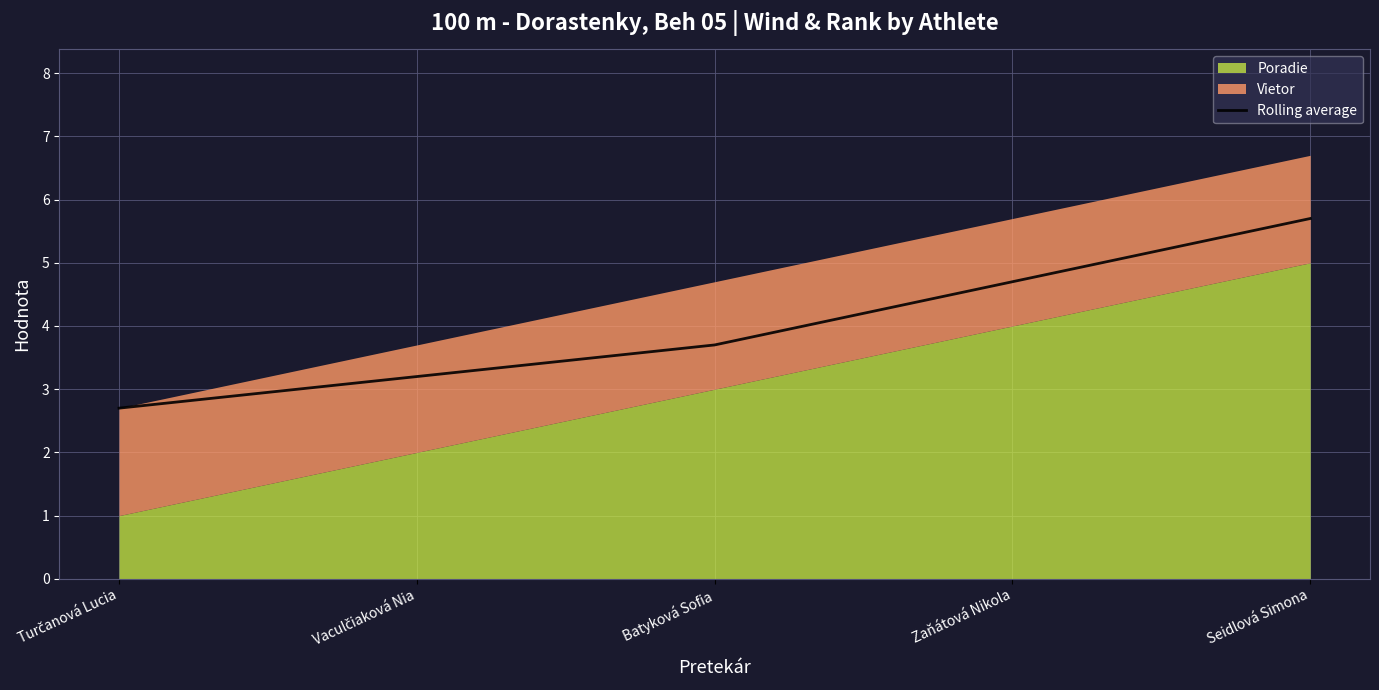

What is the label of the 3rd point from the left?

Batyková Sofia